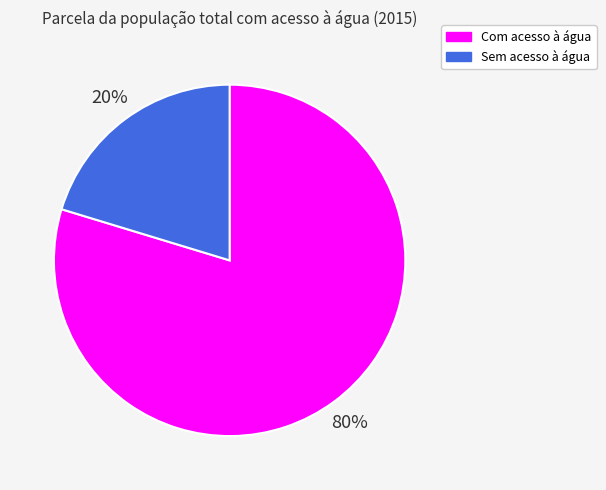

Is there any slice that represents more than half of the pie?

Yes